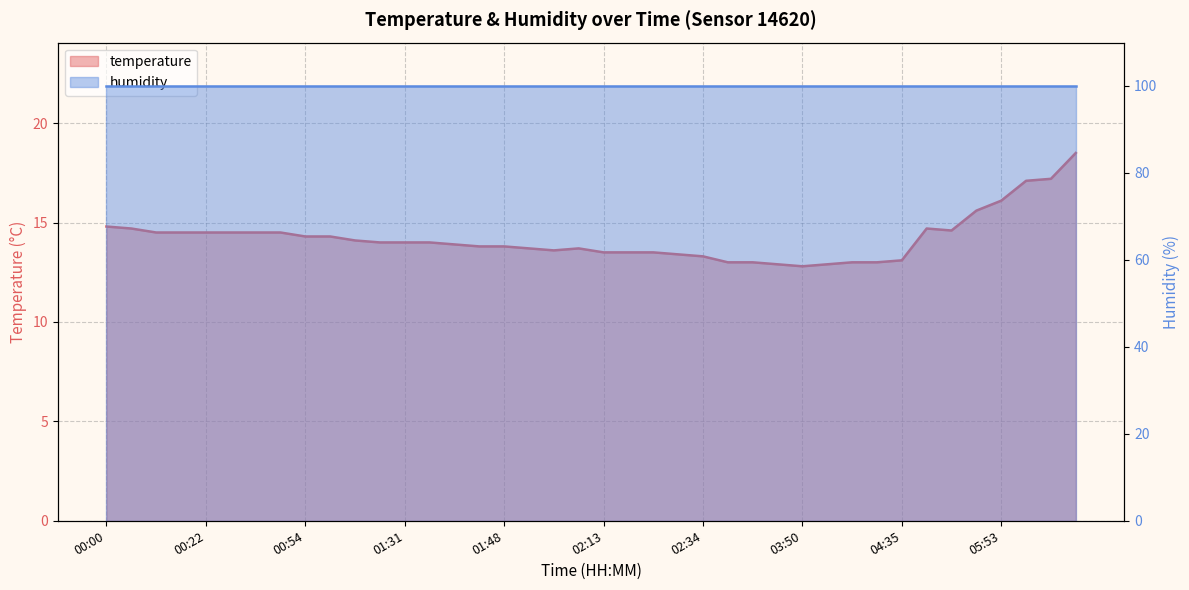

What is the sum of the values at 03:21 and 02:05?

26.5